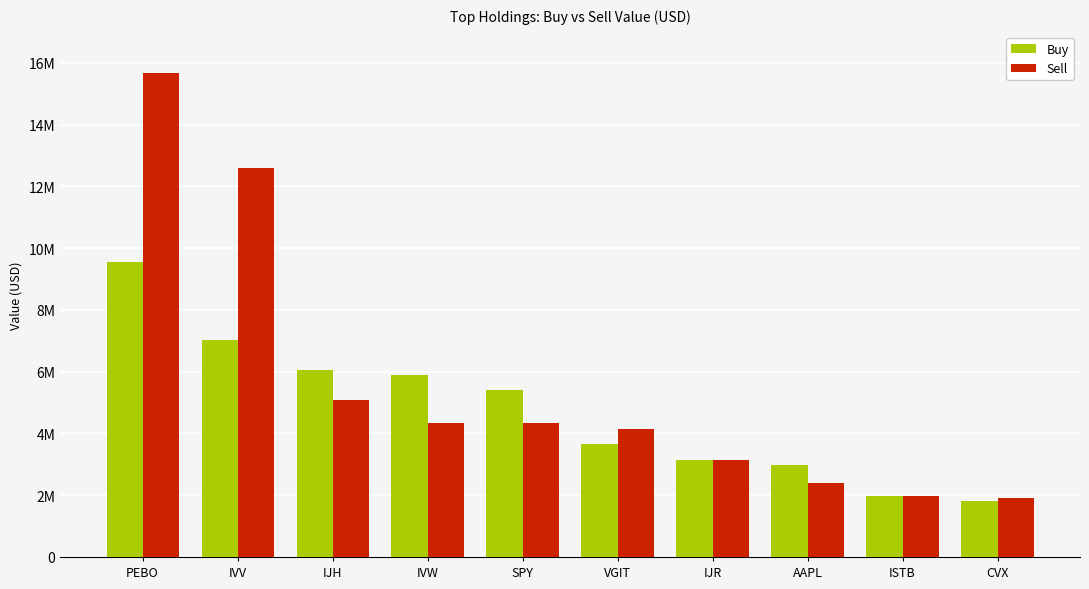

Which category has the lowest value across all series?

CVX